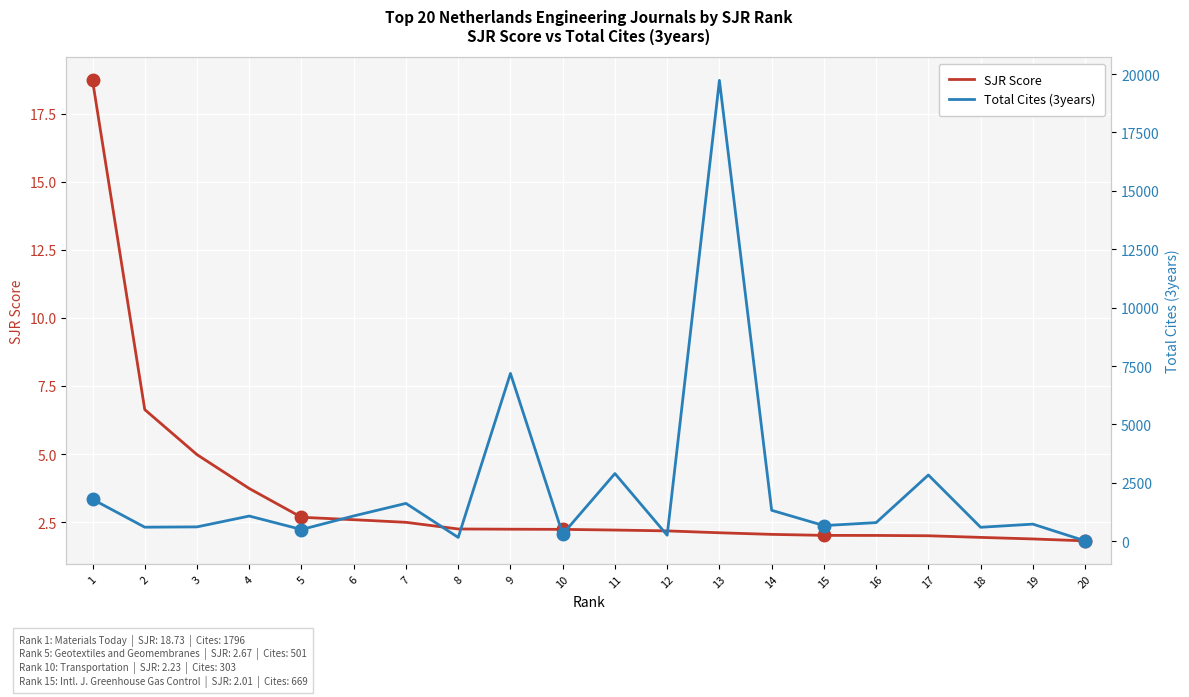

Rank the series by their maximum value, from highest to lowest.

Total Cites (3years), SJR Score